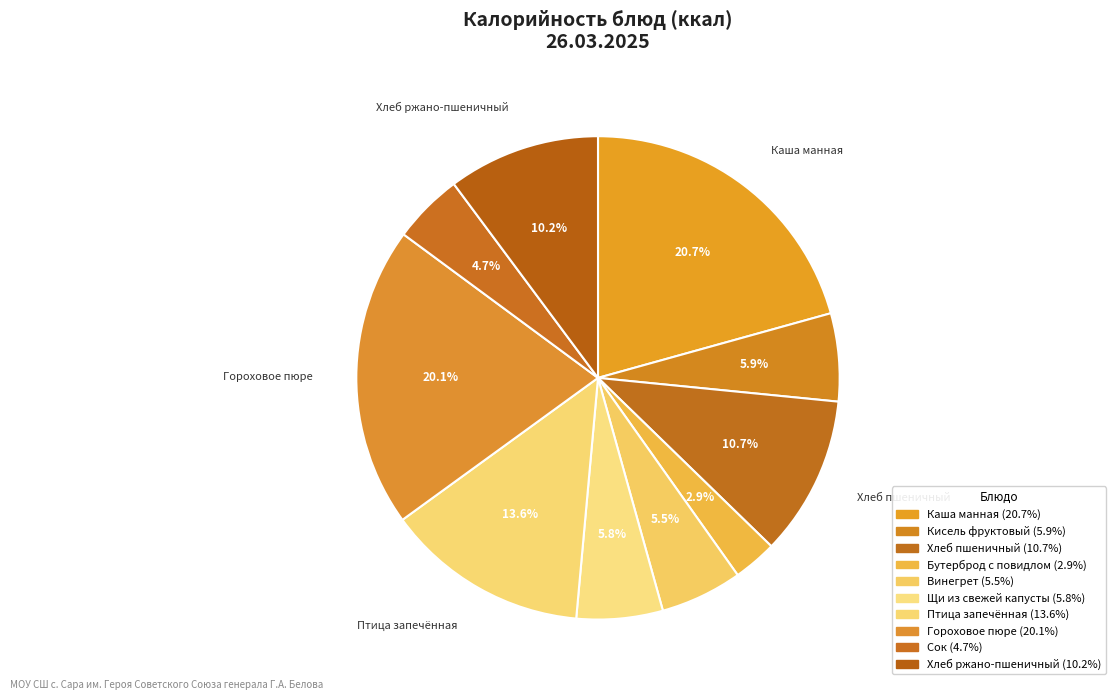

What is the change in value from Птица запечённая to Сок?

-110.4